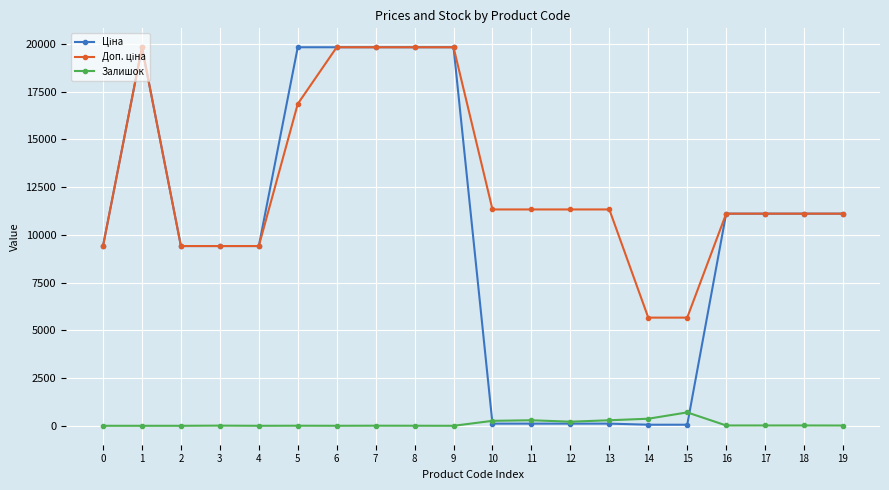

What is the greatest value displayed?

19831.1